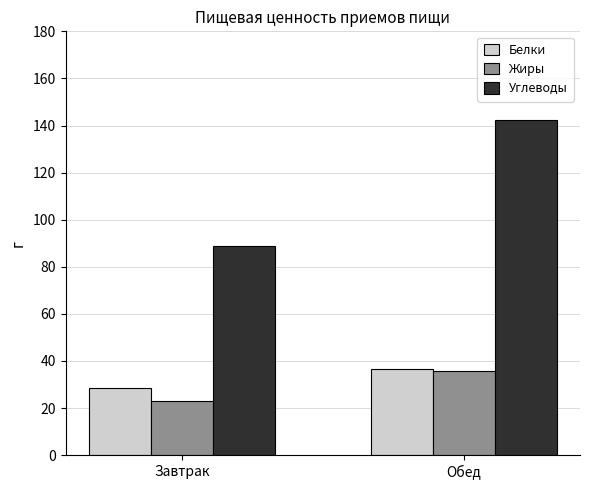

Which series has the largest range (max minus min)?

Углеводы